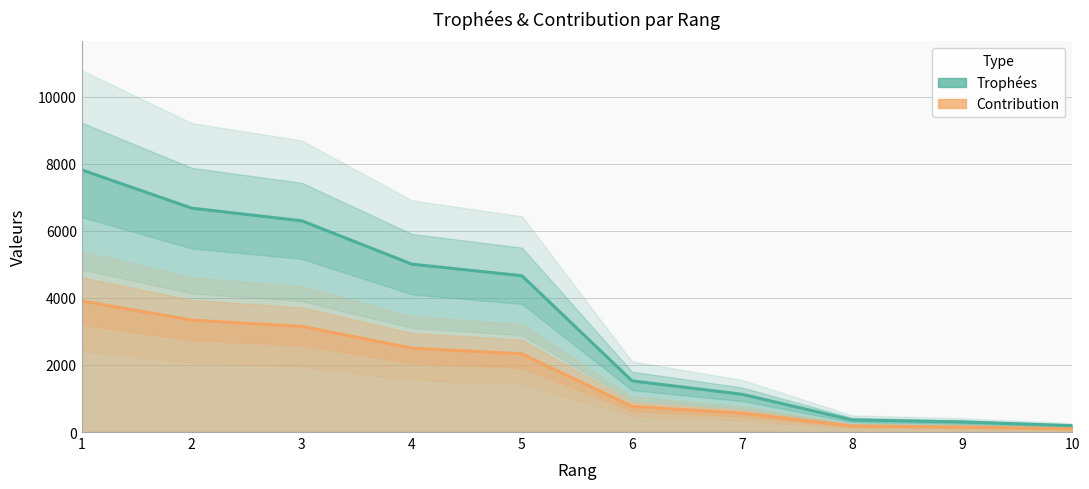

At how many categories does at least one series exceed 4978?

4